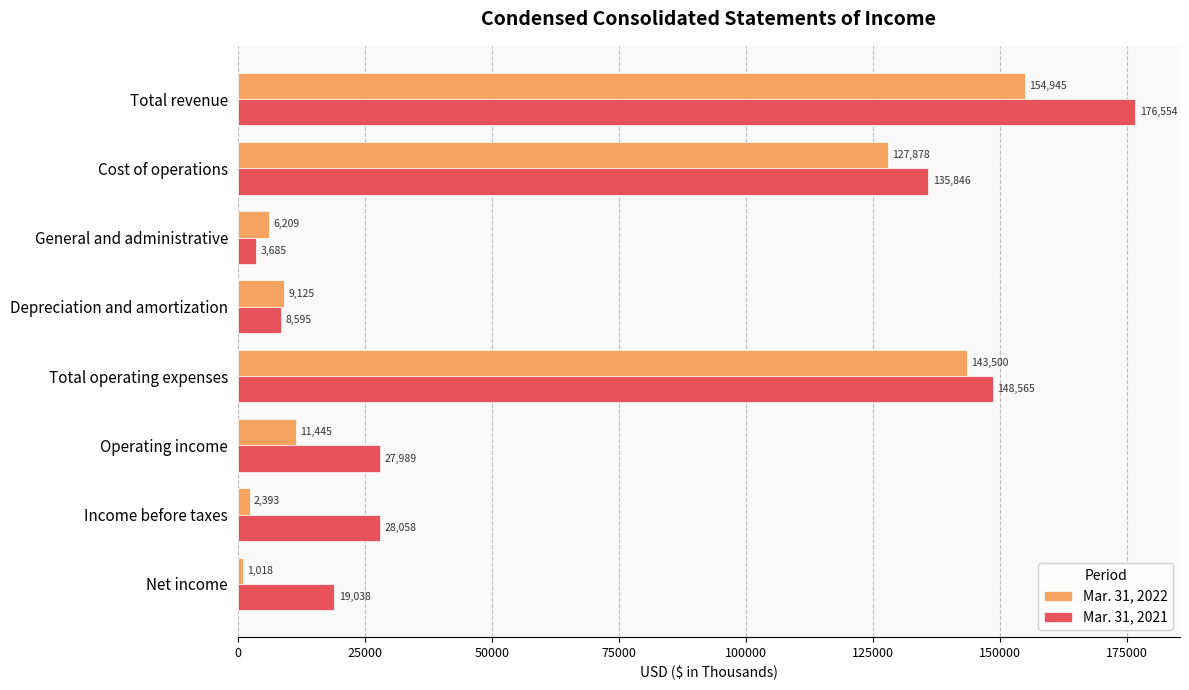

What is the spread (max minus min) of values at Total operating expenses?

5065